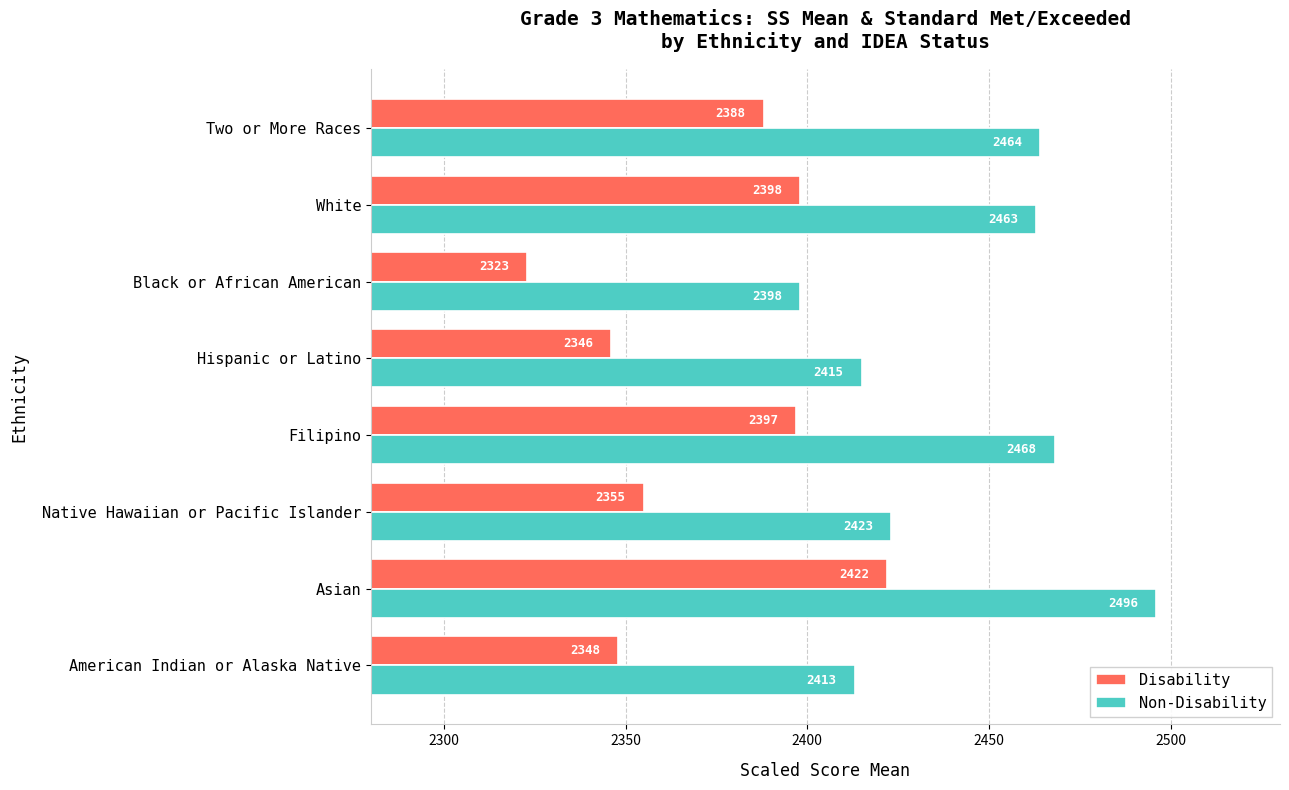

What is the minimum value shown in the chart?

2323